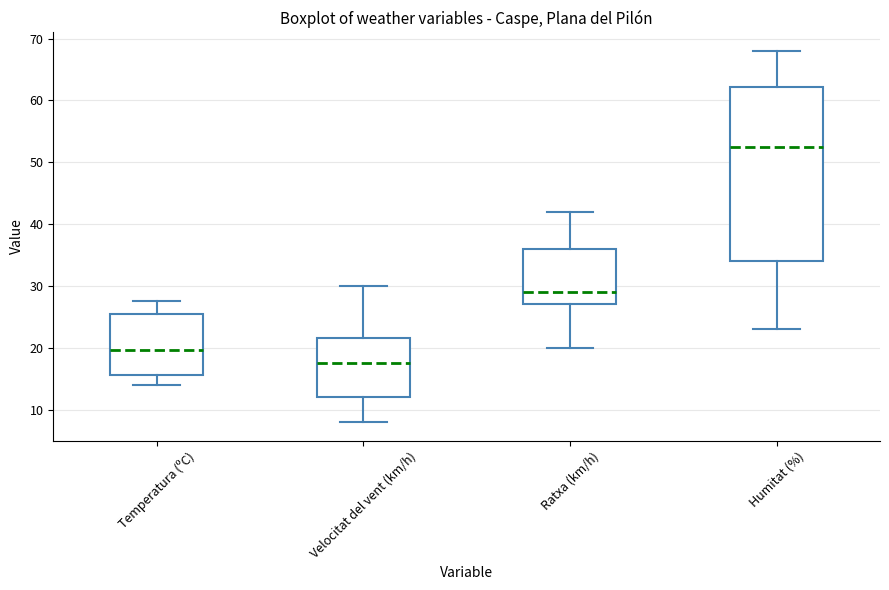

Reading left to right, transcribe this box plot: for each box, give where its median line is, the range the box spans, and where its two whiskers end, as read against the y-axis. The values are not printed on the chart, so give them approximately, as read against the axis.

Temperatura (ºC): median 20, box 16 to 25, whiskers 14 to 28
Velocitat del vent (km/h): median 18, box 12 to 22, whiskers 8 to 30
Ratxa (km/h): median 29, box 27 to 36, whiskers 20 to 42
Humitat (%): median 53, box 34 to 62, whiskers 23 to 68